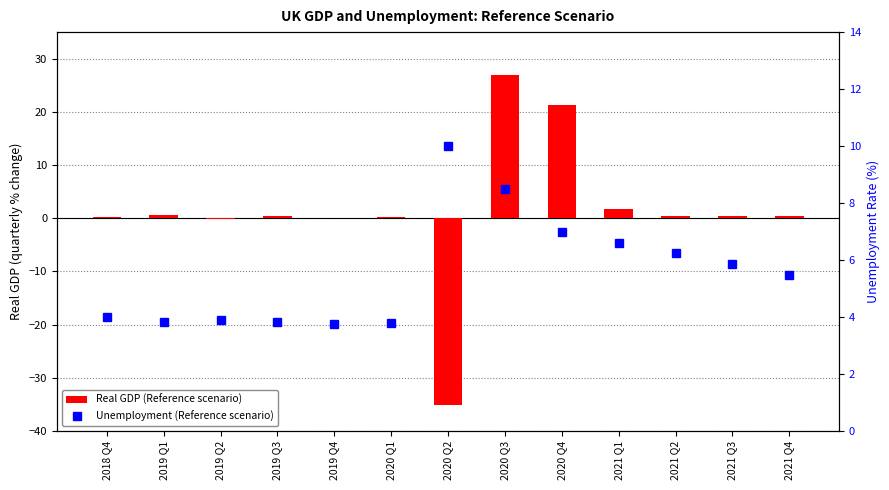

Is the value of Real GDP (Reference scenario) at 2019 Q3 greater than the value of Unemployment (Reference scenario) at 2020 Q4?

No